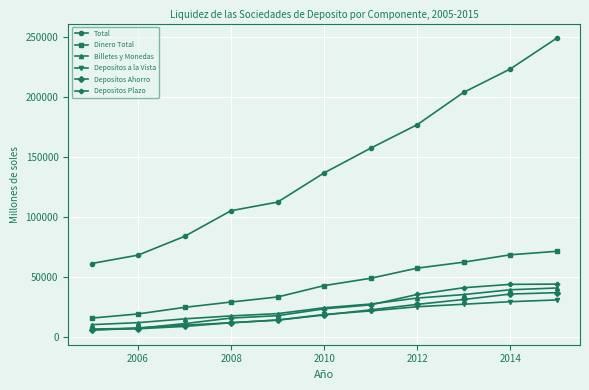

Is this an area chart (filled region under the line)?

No